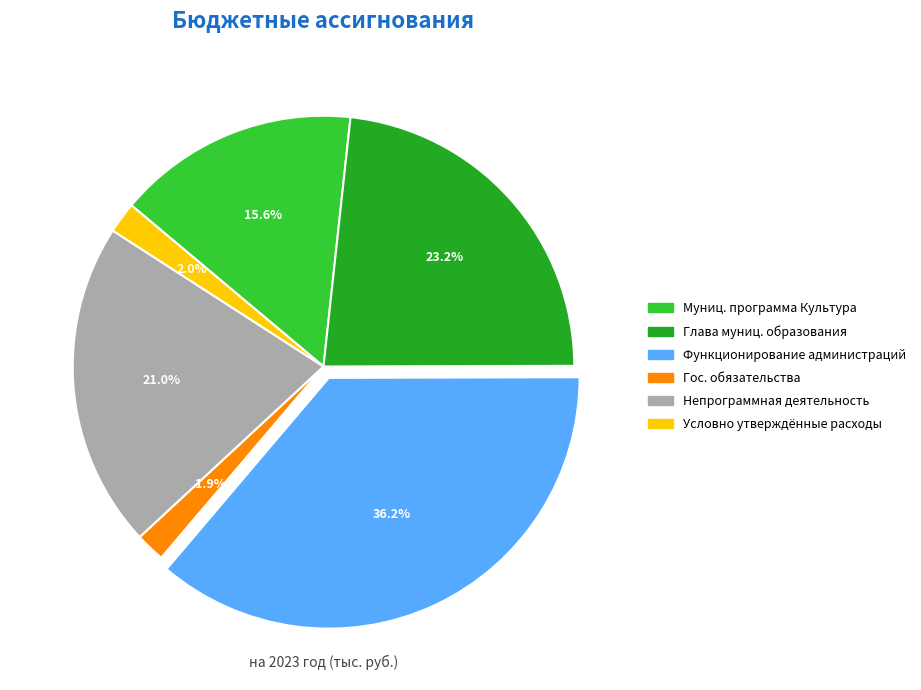

Does any single category account for the majority?

No